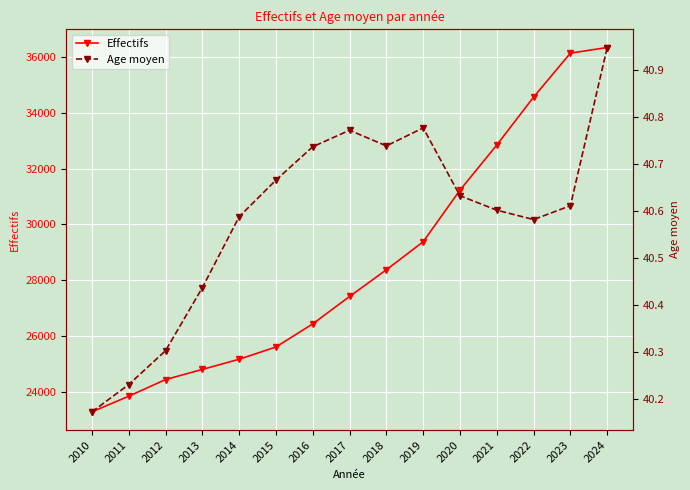

Which has a higher value, 2021 or 2015?

2021